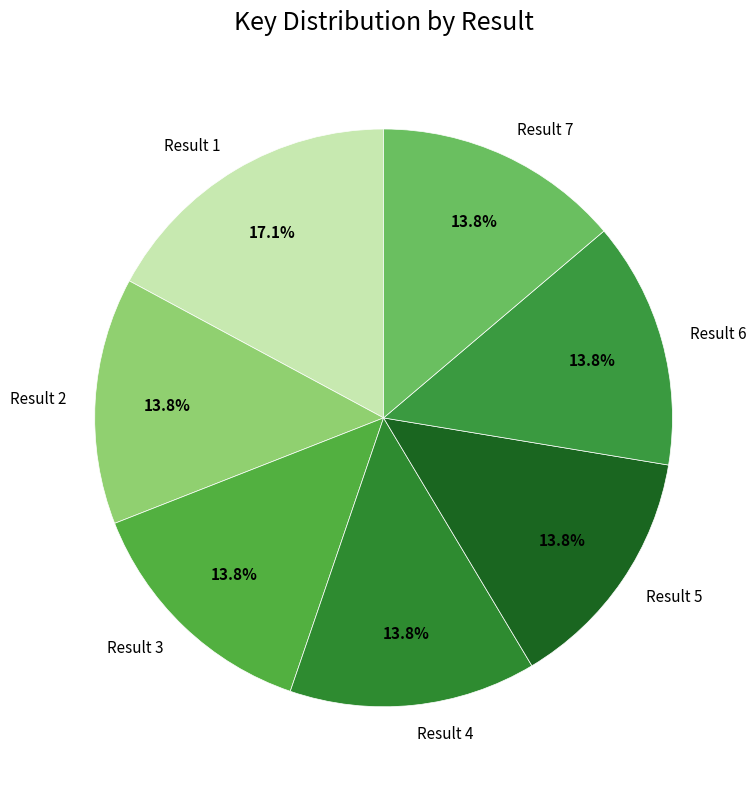

What percentage is the Result 4 slice, to the nearest percent?

14%